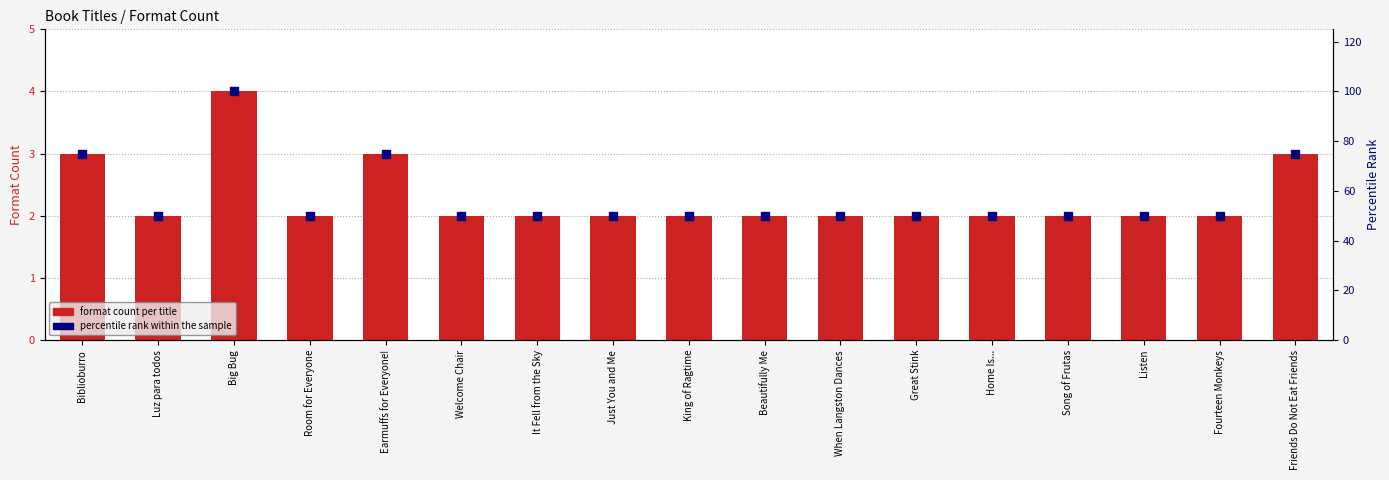

Which series reaches the maximum Y coordinate?

percentile rank